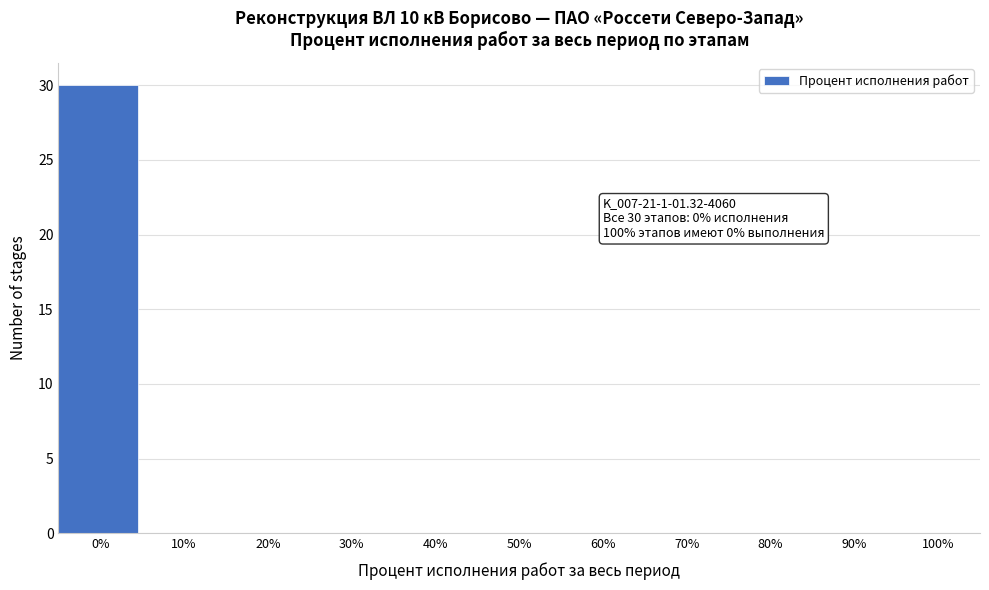

Over which range of the x-axis is the bar tallest?

-5 to 5